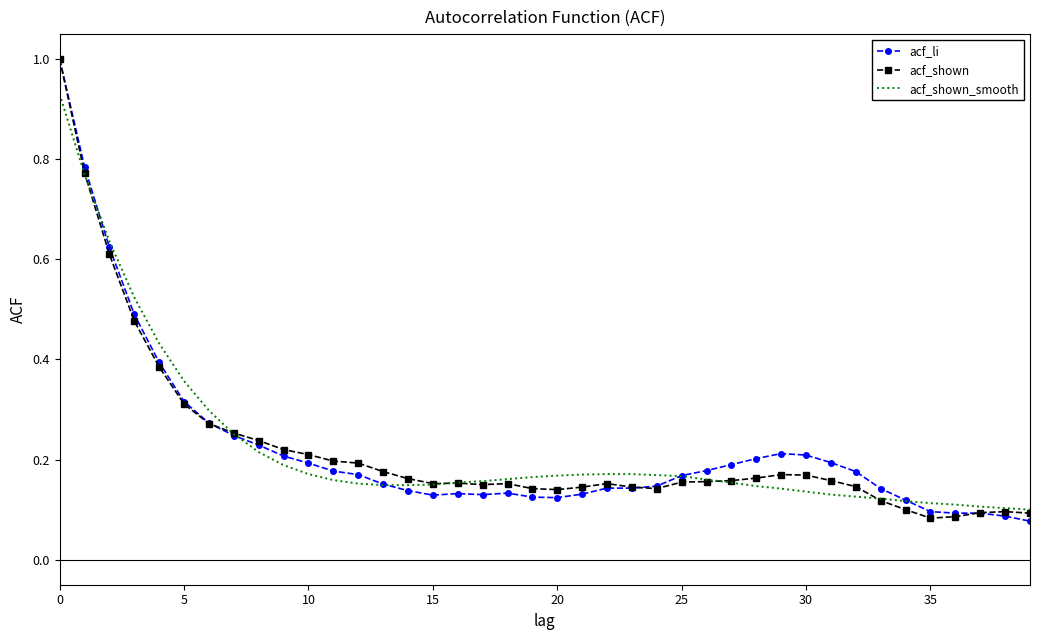

What is the maximum value shown in the chart?

1.0